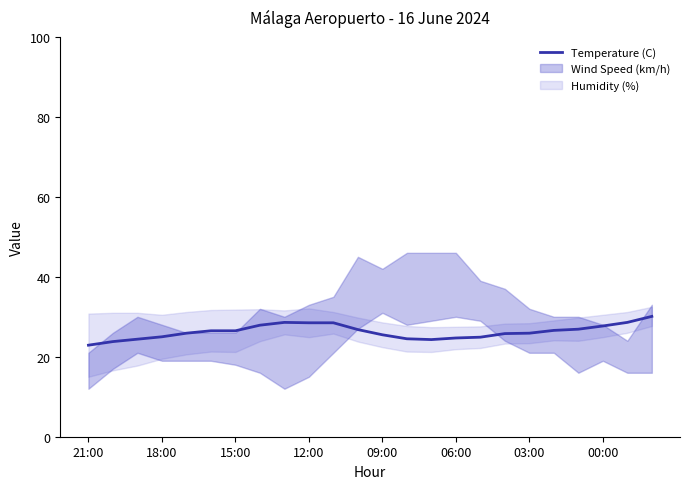

What is the greatest value displayed?

30.1